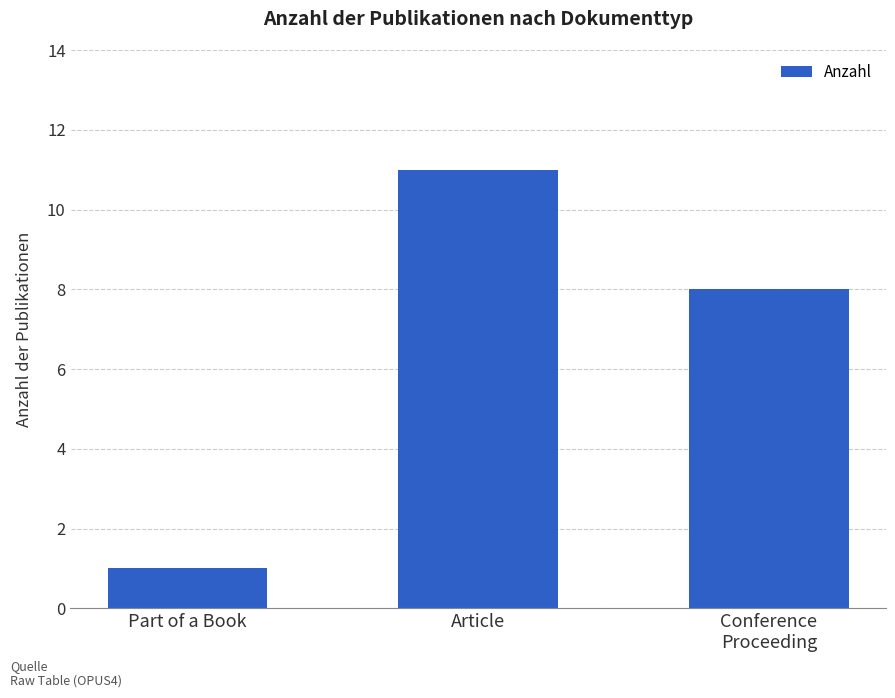

What is the value of the 3rd bar from the left?

8